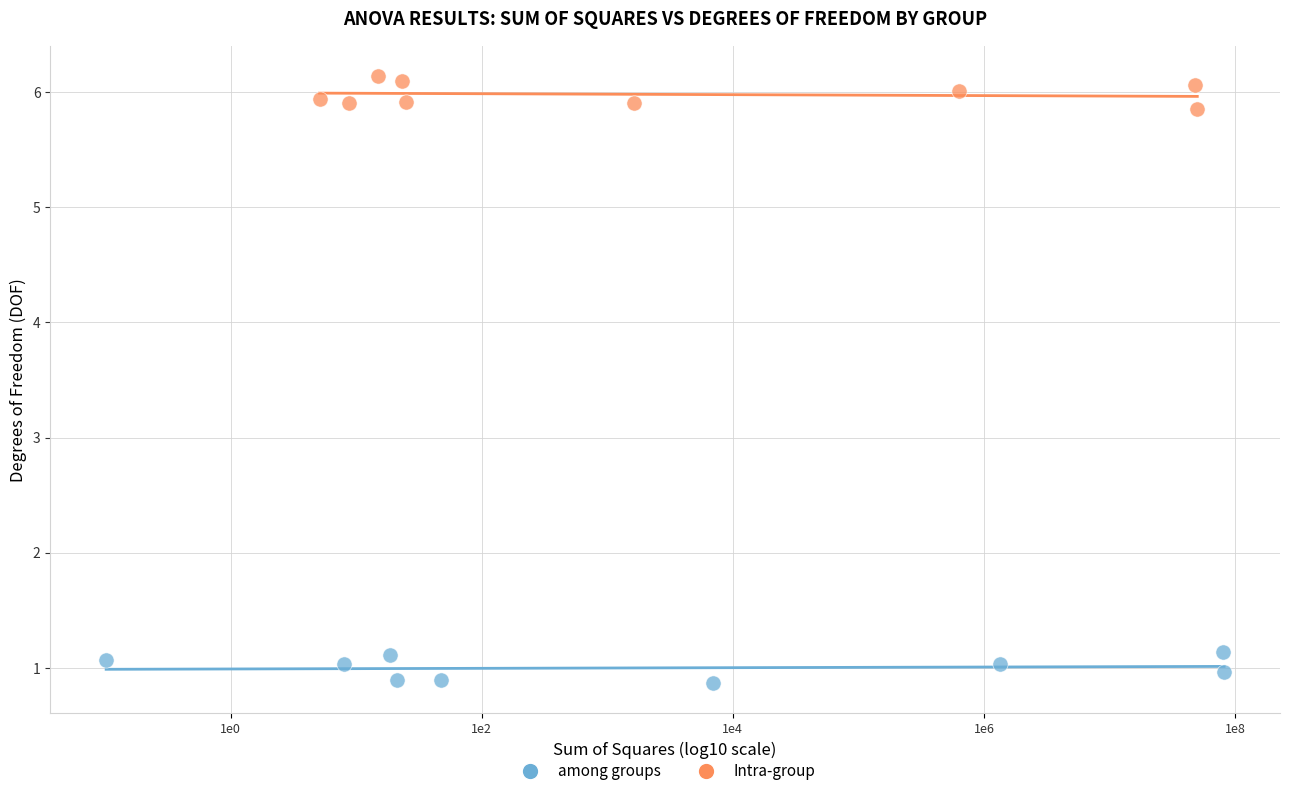

What are all the series names shown in the legend?

among groups, Intra-group